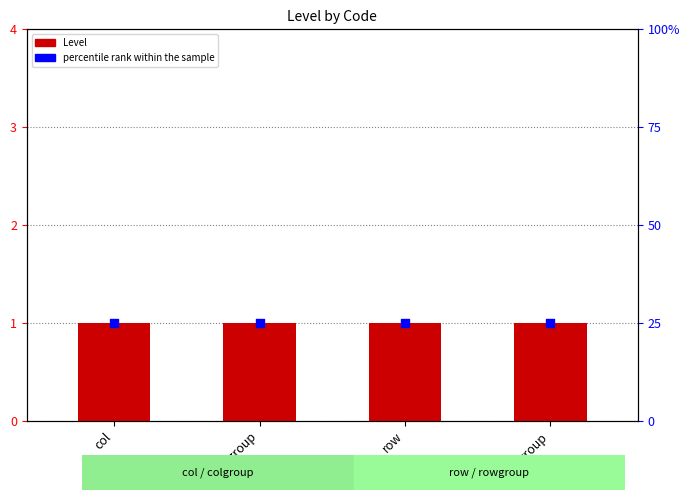

Which series reaches the minimum Y coordinate?

Level